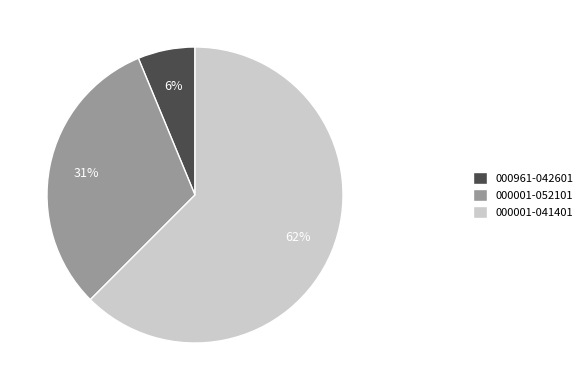

To the nearest percent, what is the average slice percentage?

33%